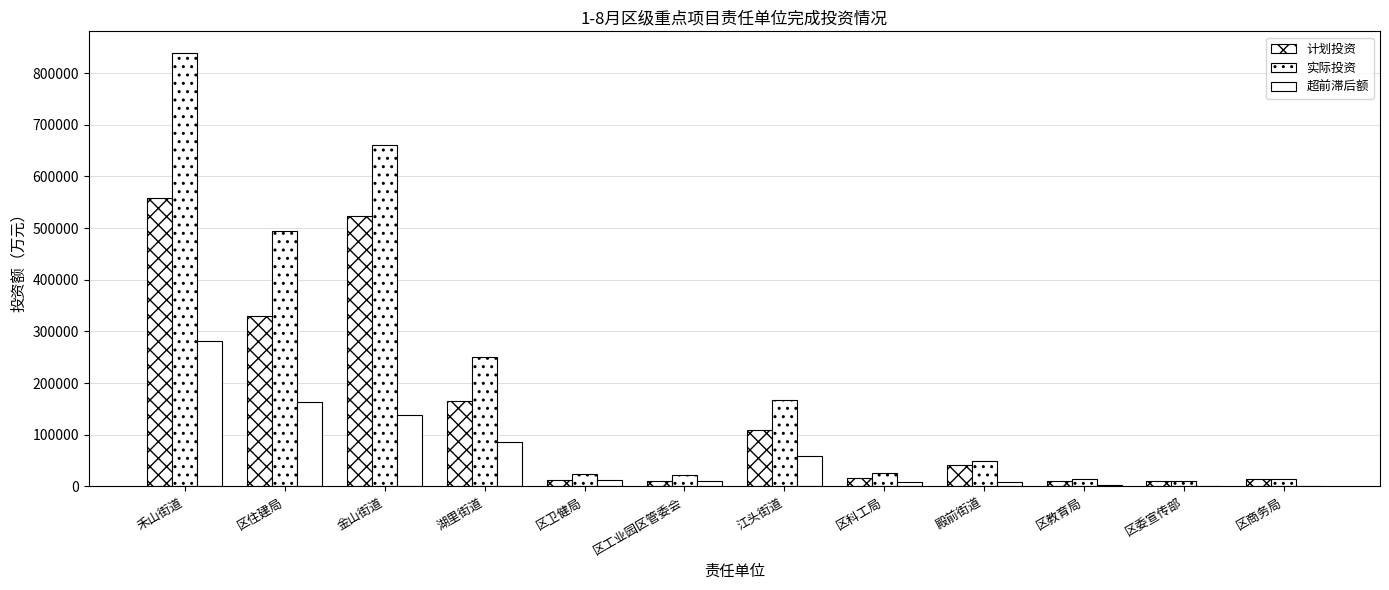

What is the total value across all series at 区卫健局?

48590.0